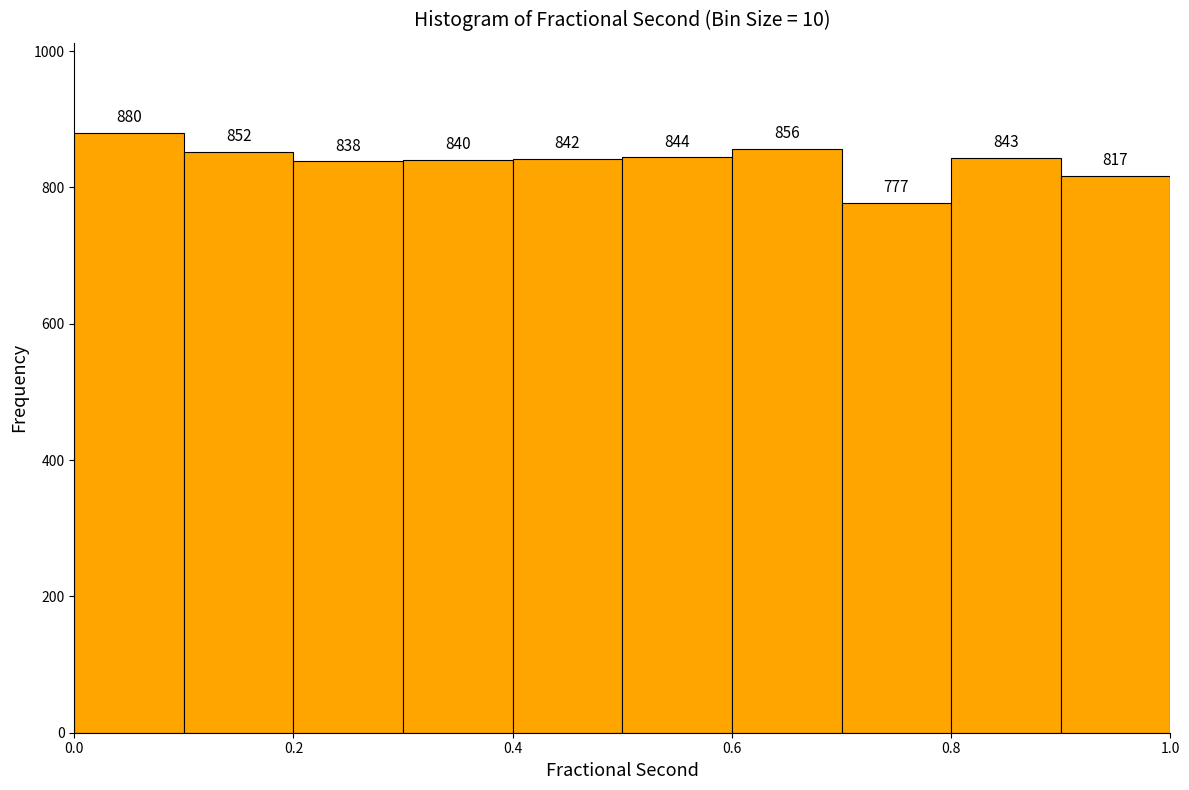

Reading left to right, list every bar in this chart as the range it spans on the x-axis followed by its height.

0.0 to 0.1: 880
0.1 to 0.2: 852
0.2 to 0.3: 838
0.3 to 0.4: 840
0.4 to 0.5: 842
0.5 to 0.6: 844
0.6 to 0.7: 856
0.7 to 0.8: 777
0.8 to 0.9: 843
0.9 to 1.0: 817